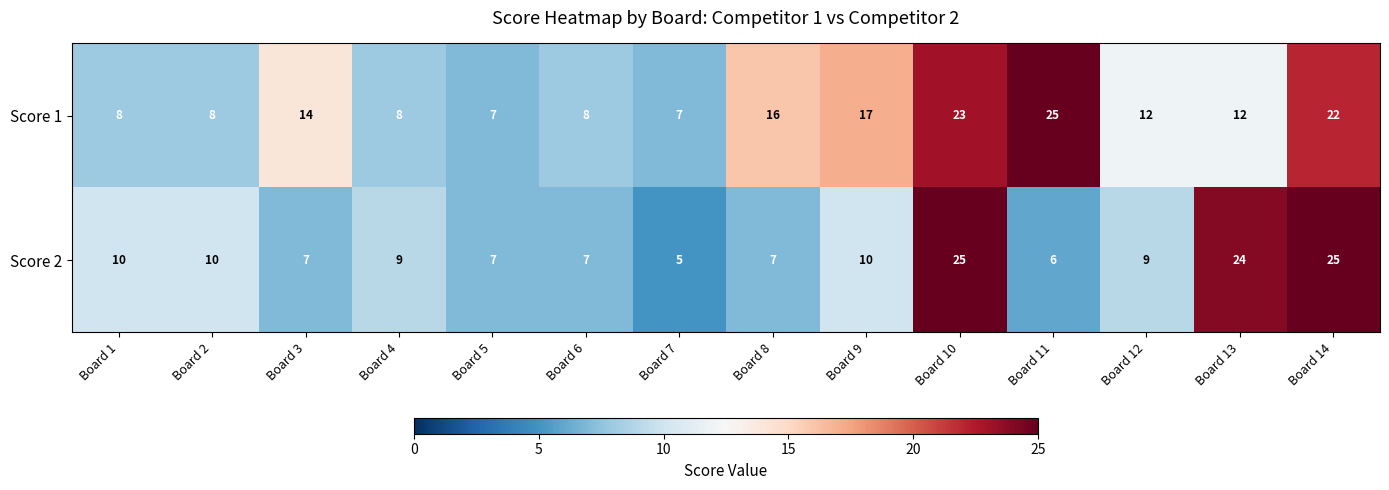

What value does the Score 2 series have at Board 13?

24